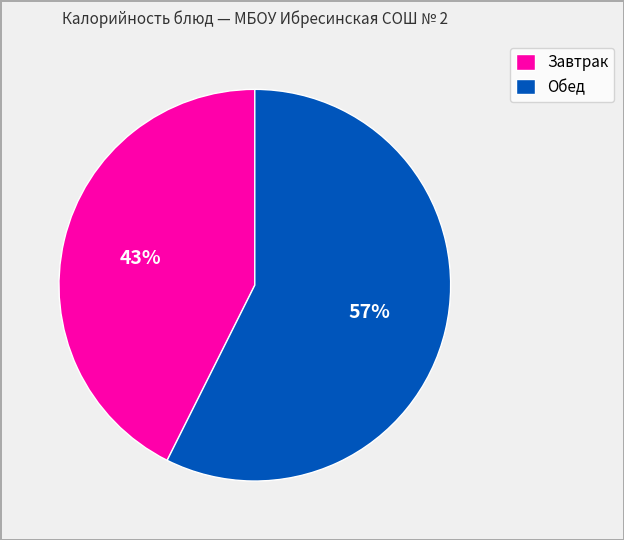

What is the smallest slice in the pie chart?

Завтрак